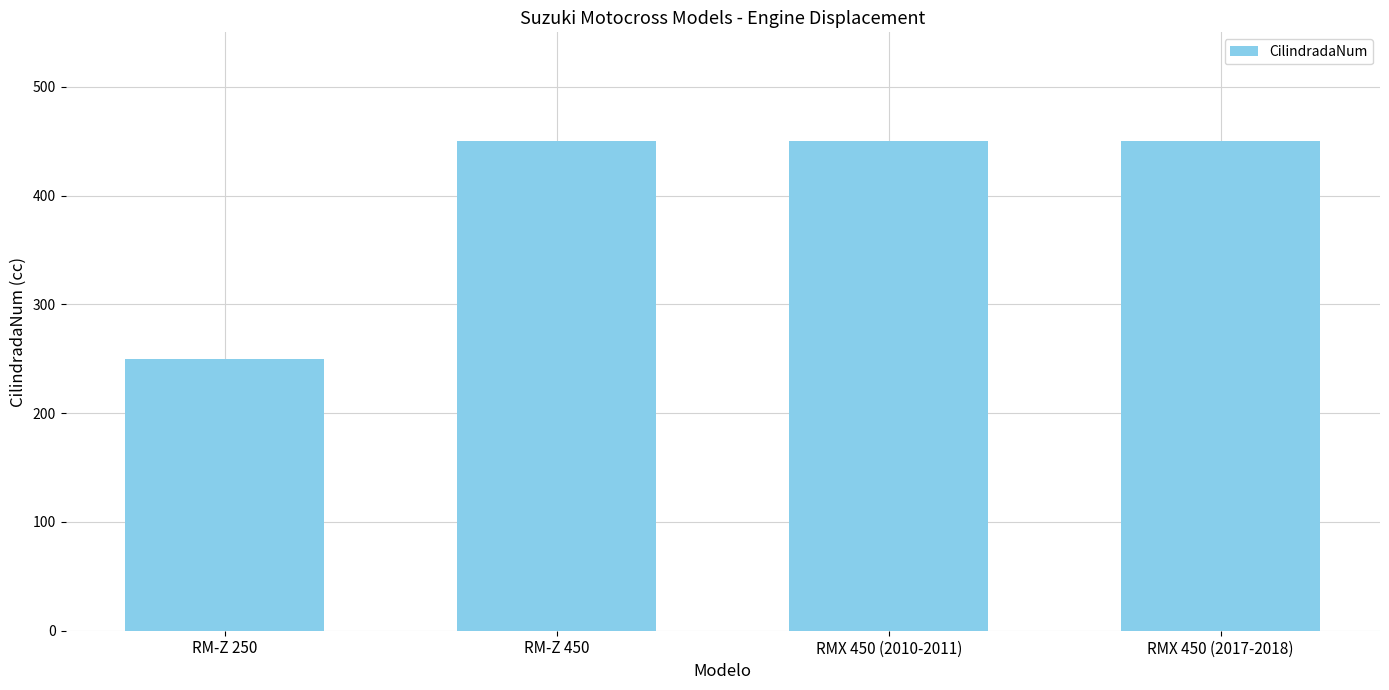

What is the value of the 3rd bar from the left?

450